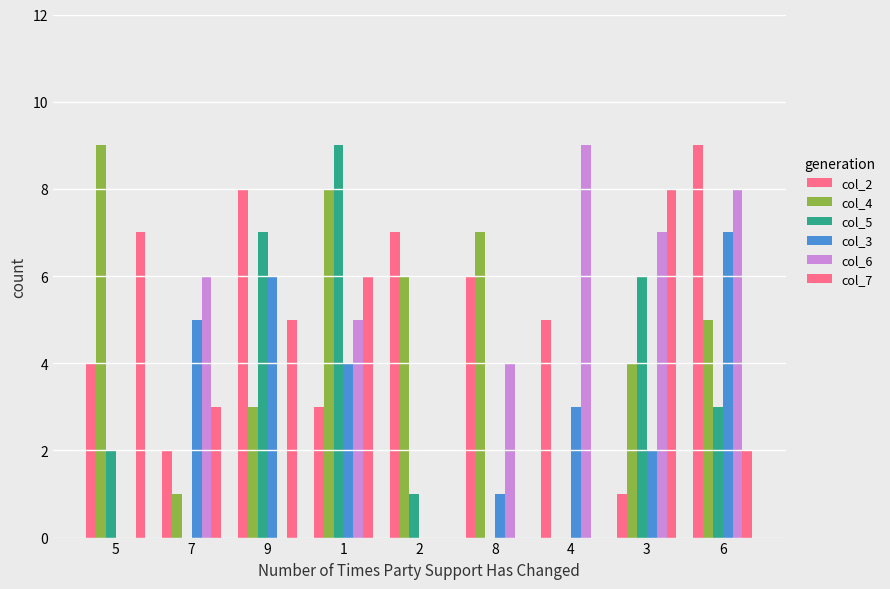

How many categories are shown in the chart?

9